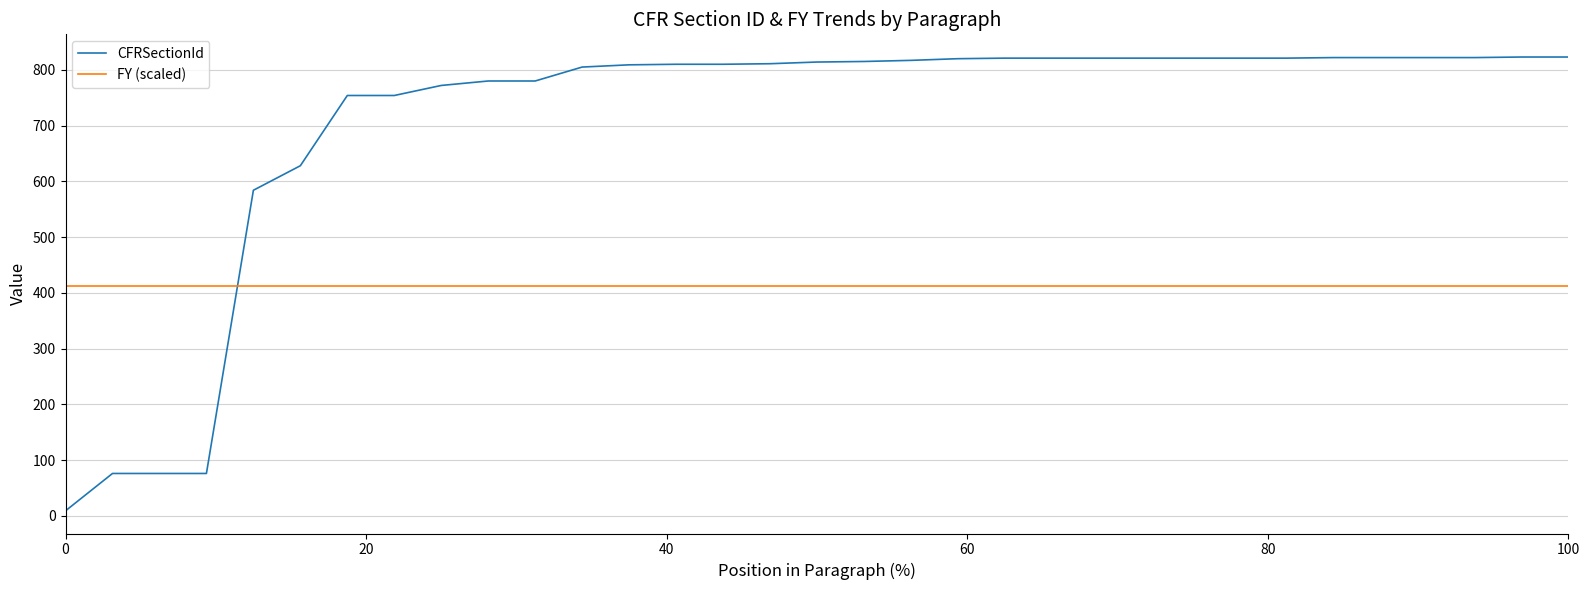

After their last crossing, which series has the higher values: FY (scaled) or CFRSectionId?

CFRSectionId